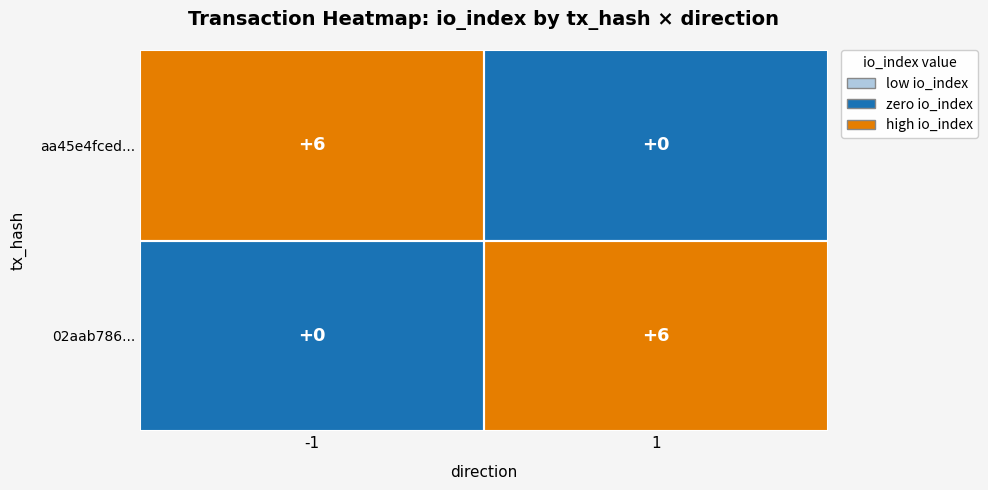

The value of aa45e4fced... at -1 is 3. True or false?

False